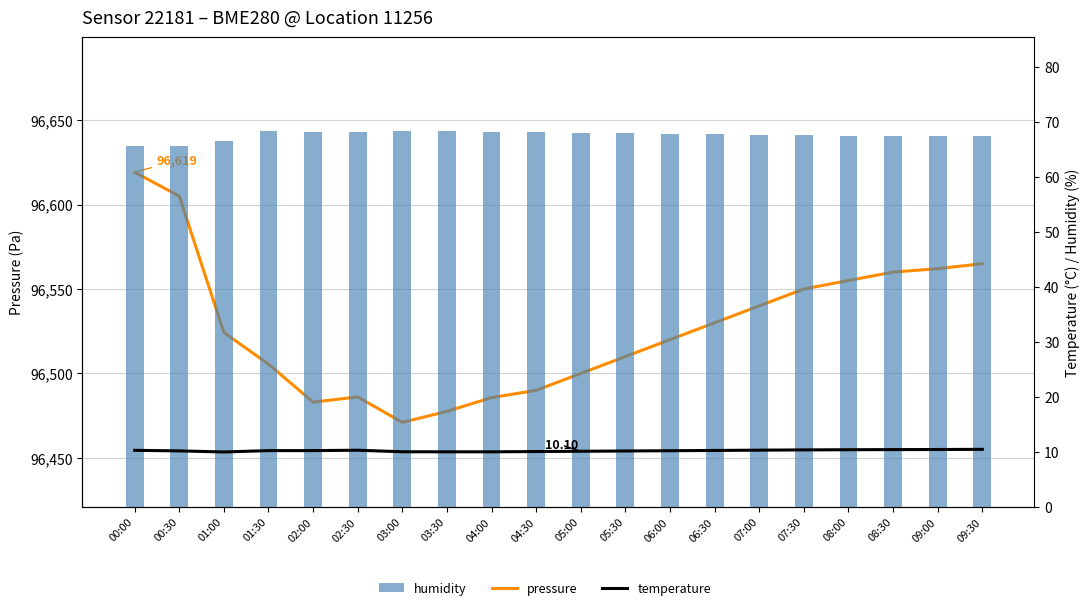

What are all the series names shown in the legend?

pressure, temperature, humidity